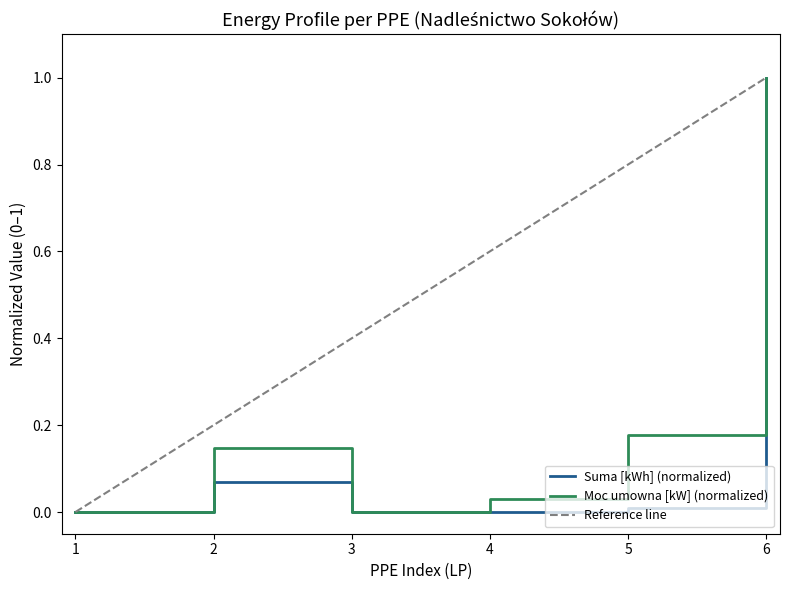

What is the average value of the Suma [kWh] series?

0.2